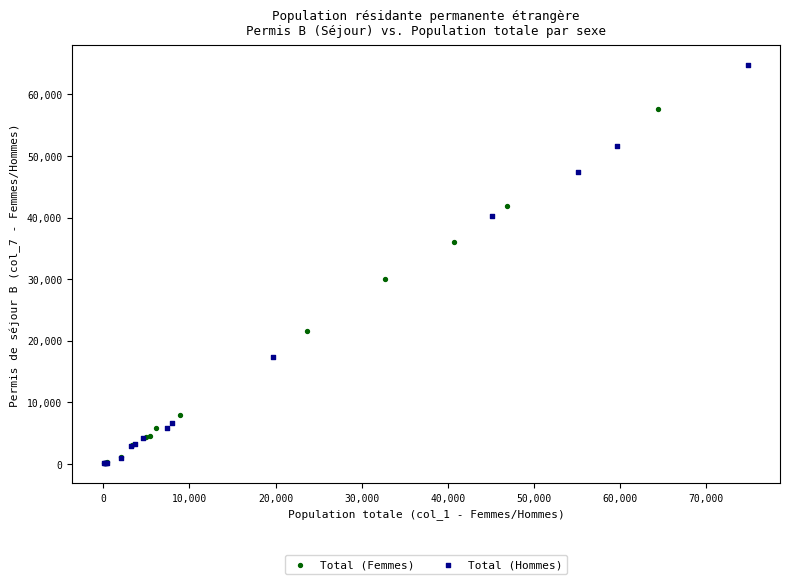

Which series contains the highest Y value?

Total (Hommes)